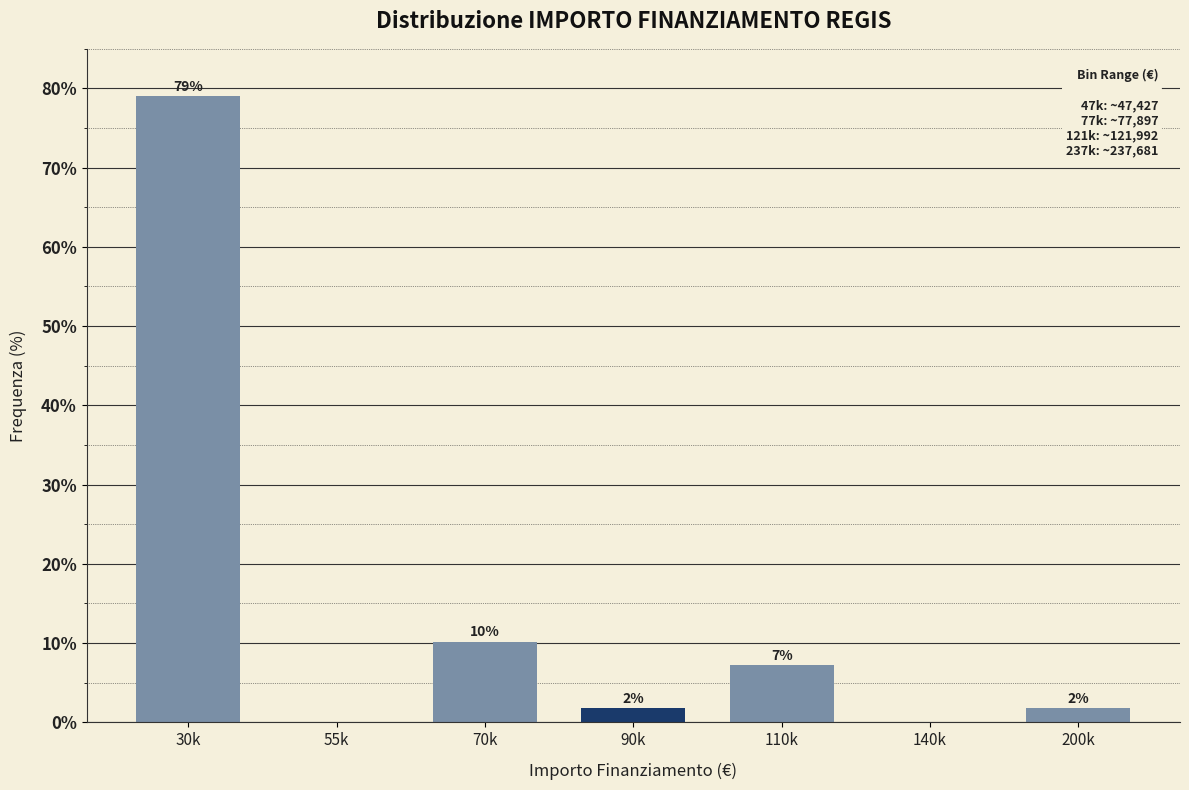

Are the bars horizontal?

No